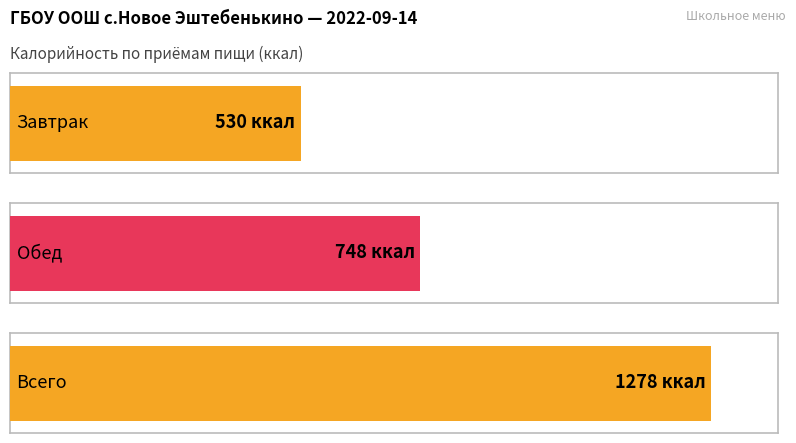

Reading left to right, list all the values displayed in this chart.

Завтрак=530	Обед=748	Всего=1278